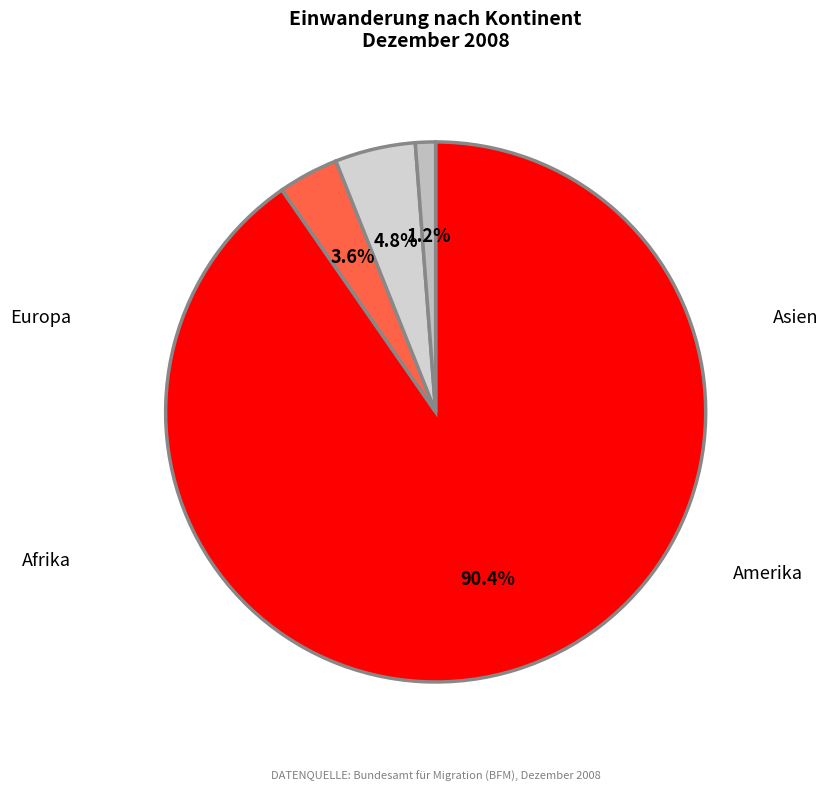

The Afrika slice represents 11% of the pie. True or false?

False